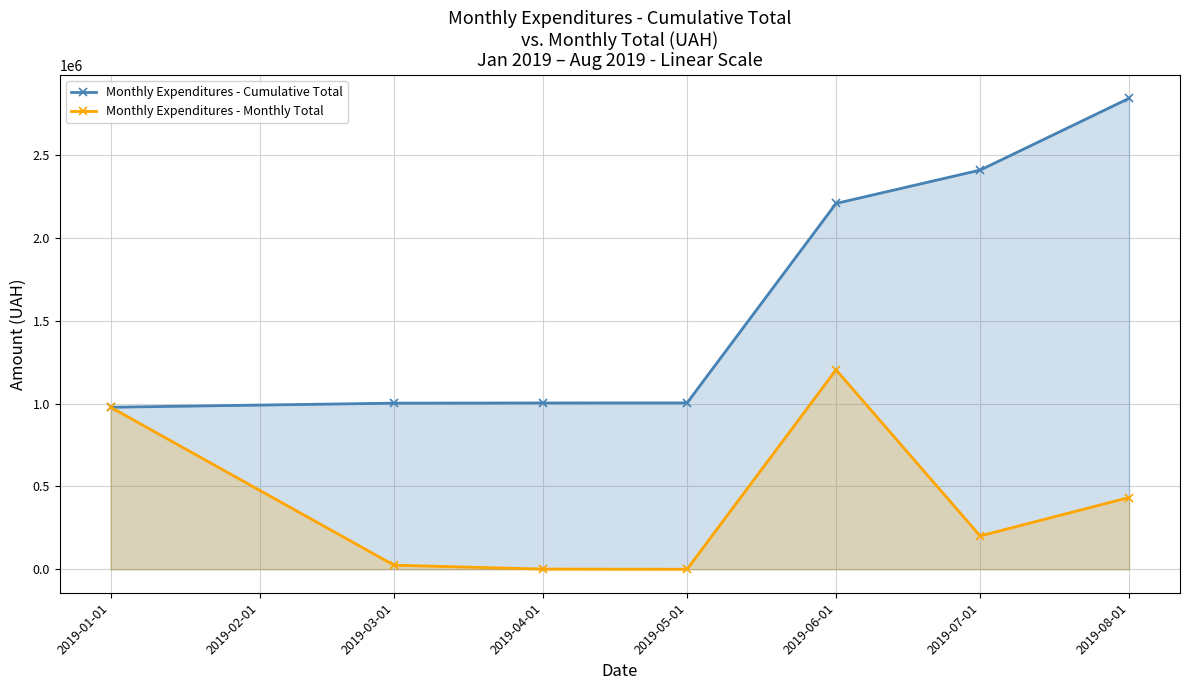

What is the approximate value of Monthly Expenditures - Cumulative Total at 2019-06-01?

2208890.6